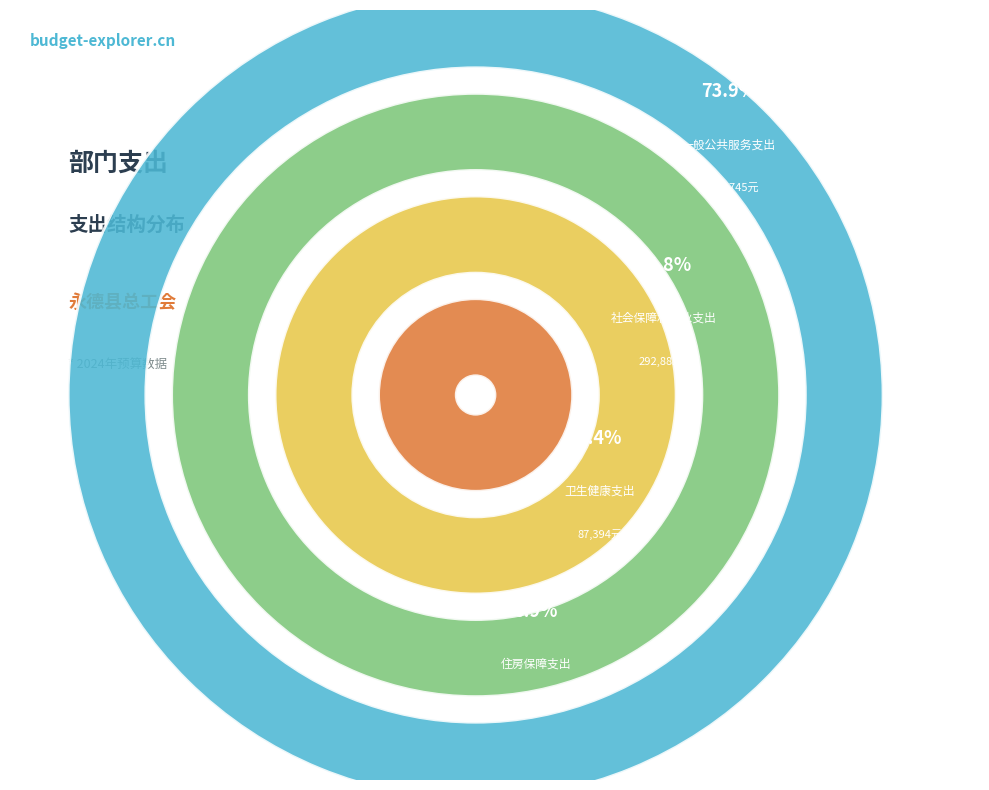

Combined, do 卫生健康支出 and 社会保障和就业支出 account for over 50%?

No